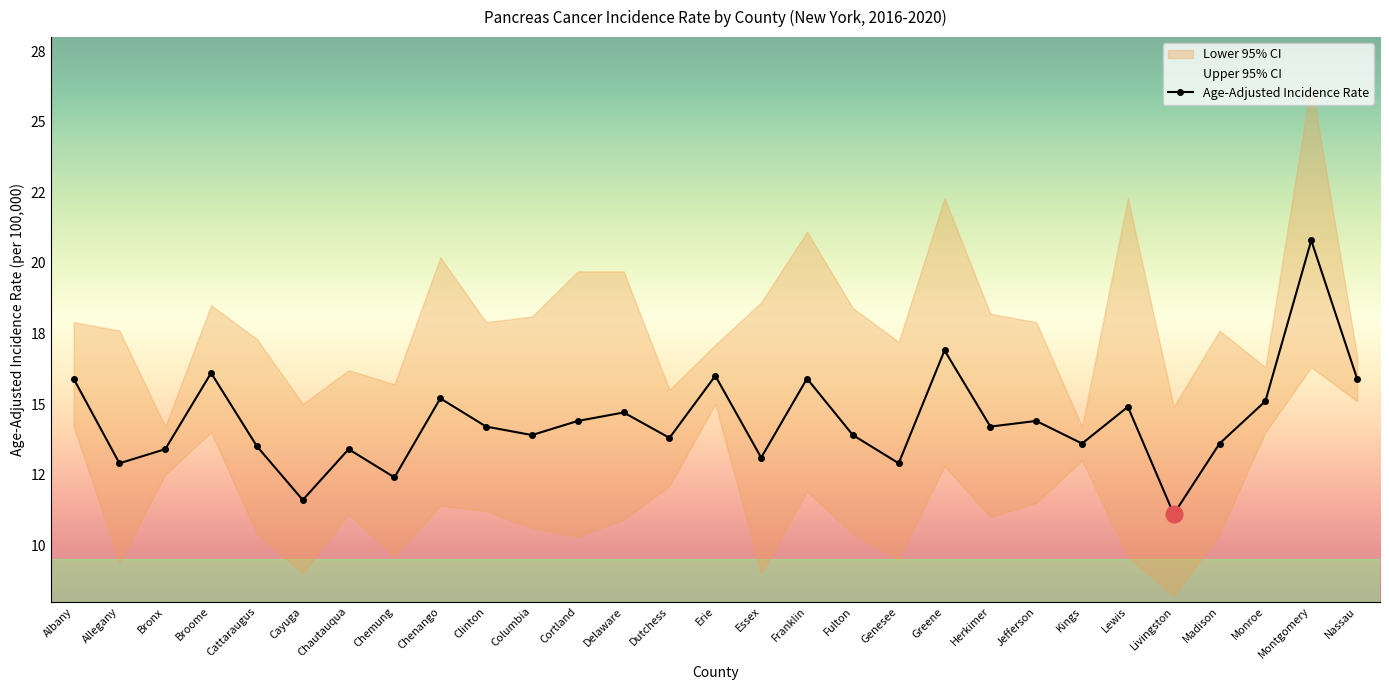

What is the spread (max minus min) of values at Jefferson?

6.4